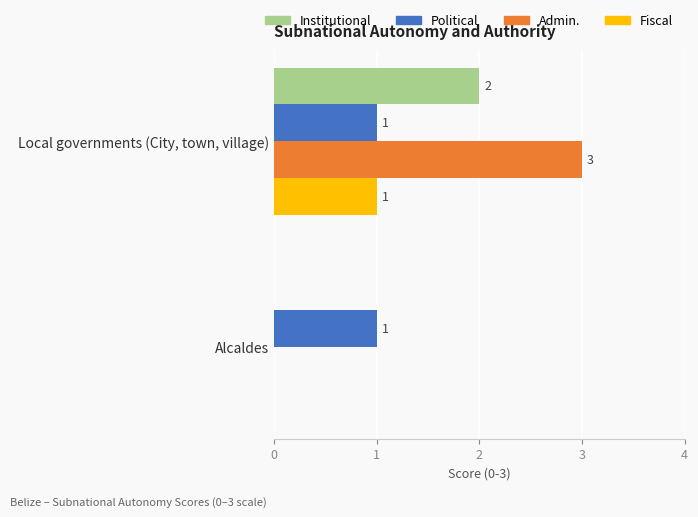

Is it true that Fiscal equals 2 at Local governments (City, town, village)?

False